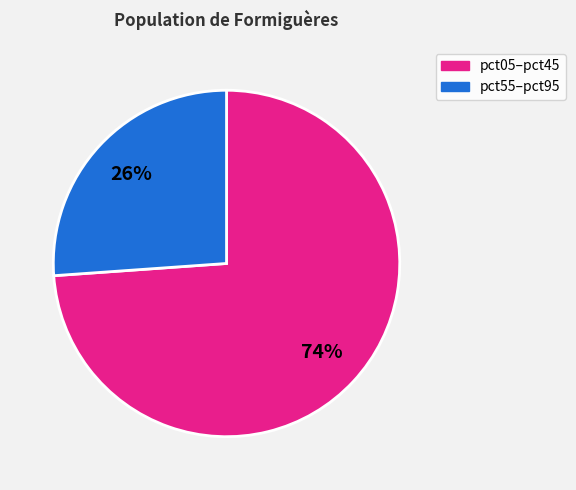

Is there any slice that represents more than half of the pie?

Yes